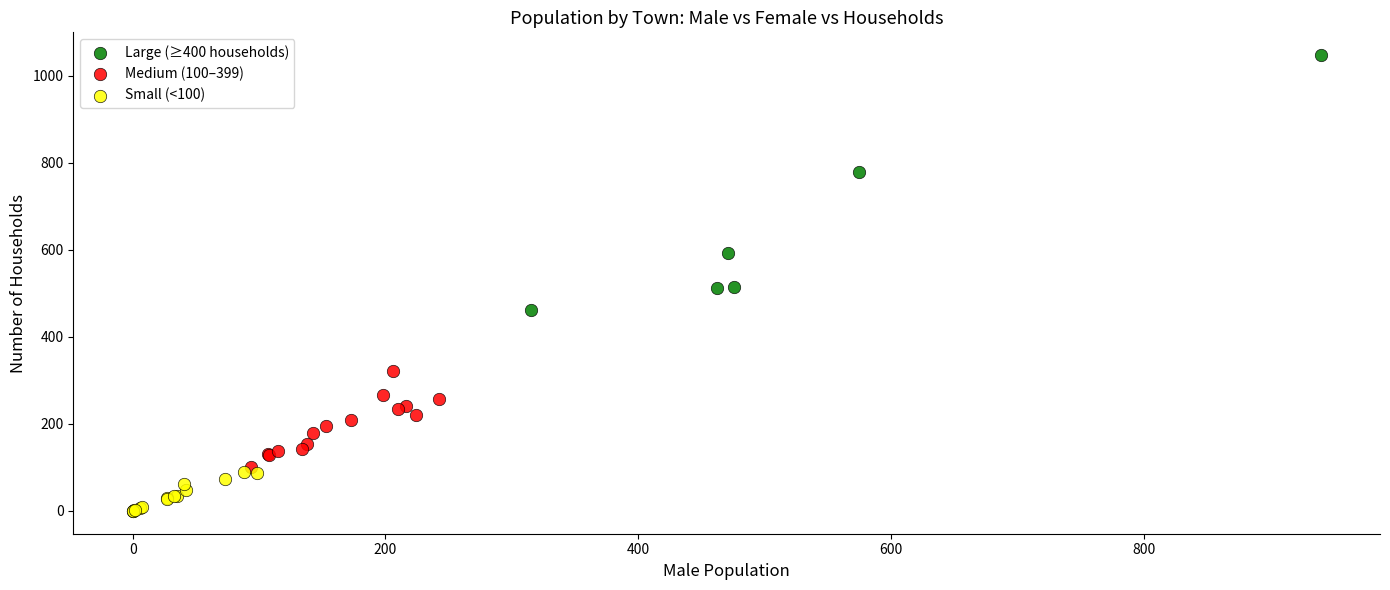

Which series contains the lowest Y value?

Small (<100)